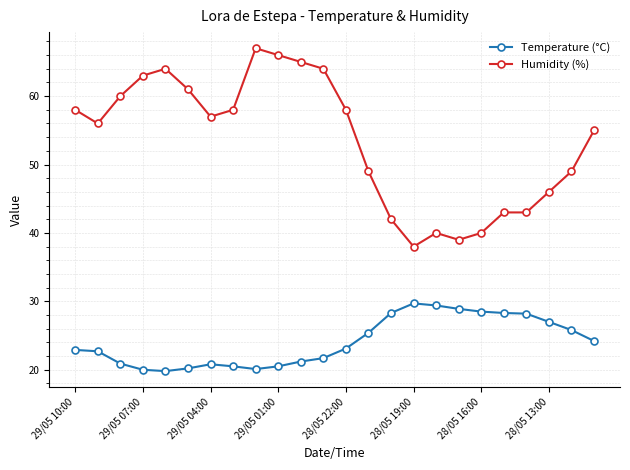

What is the value of the Temperature (°C) point at the 21st from the left?

28.2